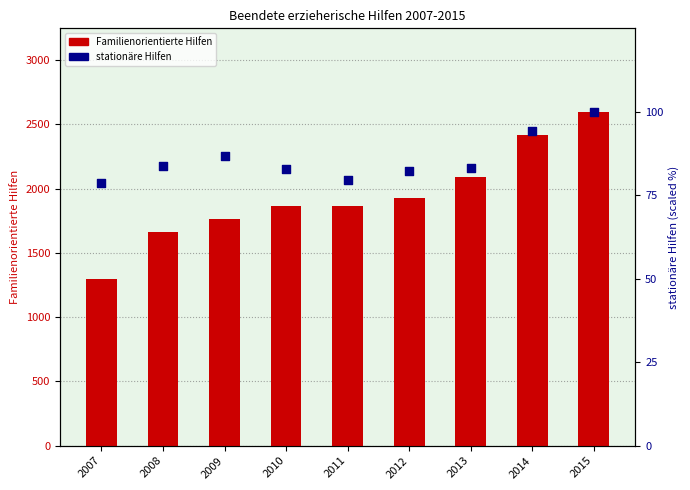

At which category is the sum across all series the highest?

2015